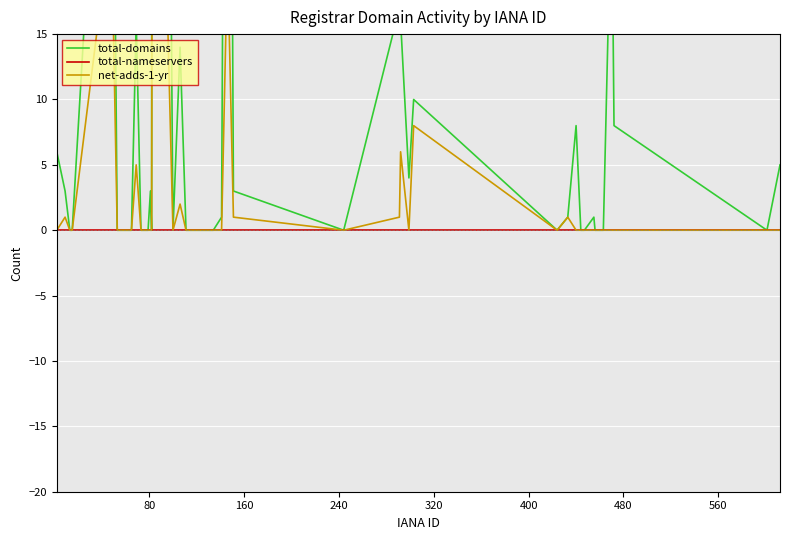

How many values in total-domains are above zero?

20